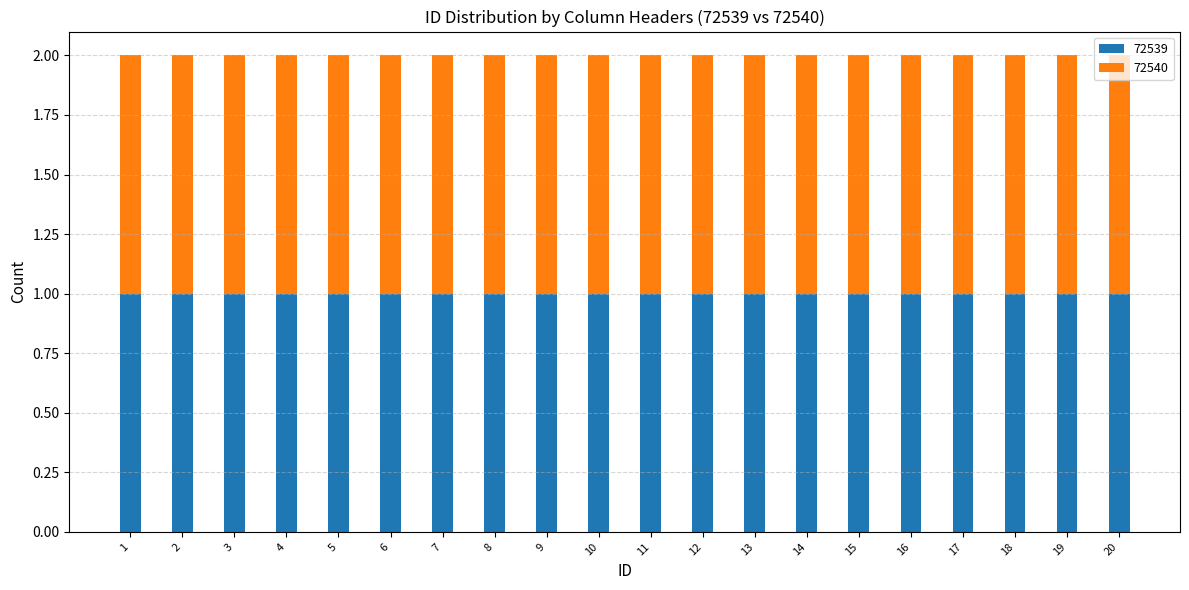

Is it true that the value at 13 is 3?

False